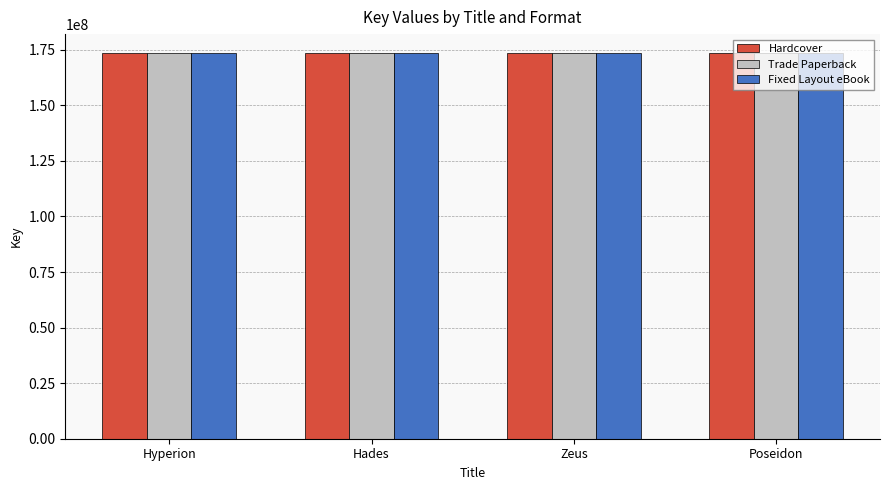

What are all the series names shown in the legend?

Hardcover, Trade Paperback, Fixed Layout eBook